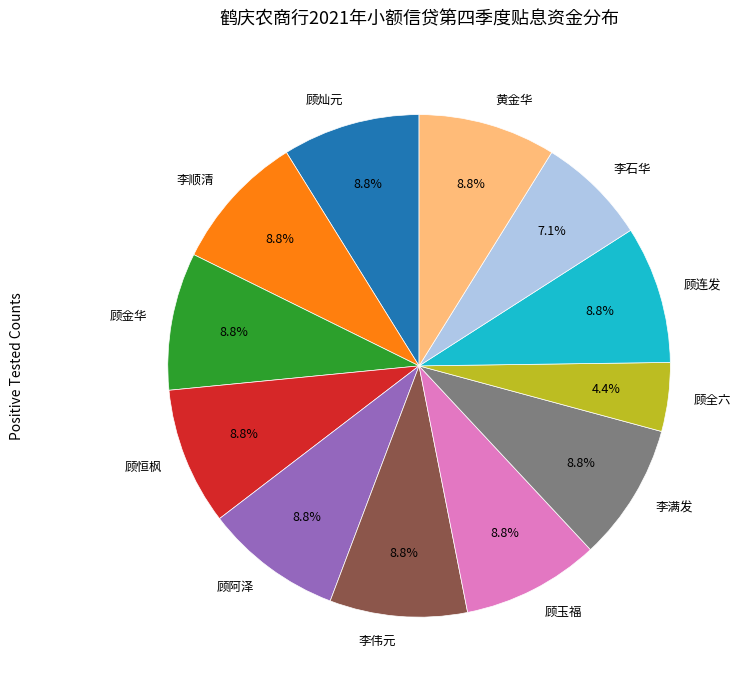

True or false: 李满发 accounts for 9% of the total.

True